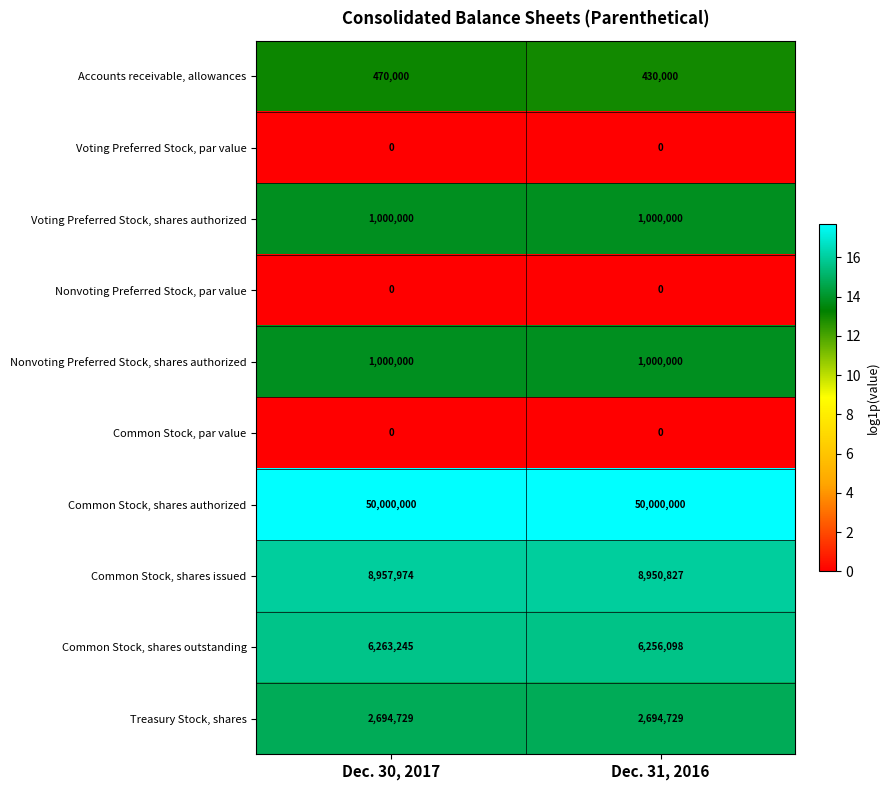

Where is Common Stock, shares issued nearest to the value 8954400?

Dec. 31, 2016